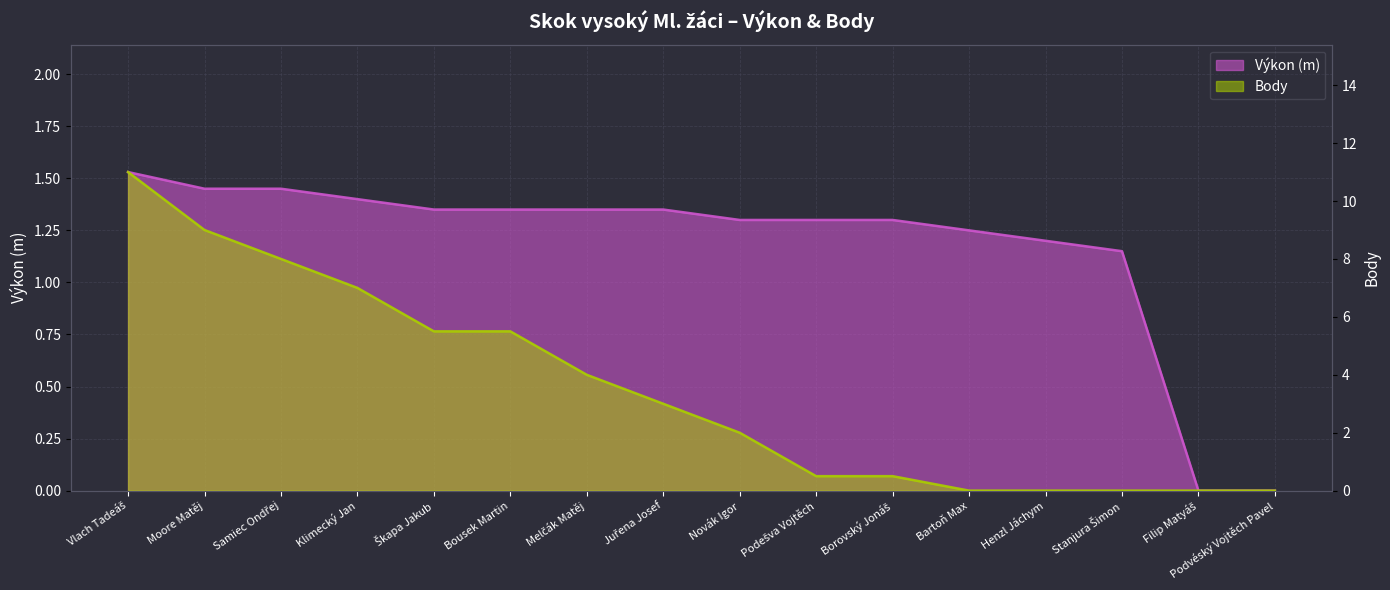

What is the average value of the Výkon series?

1.2